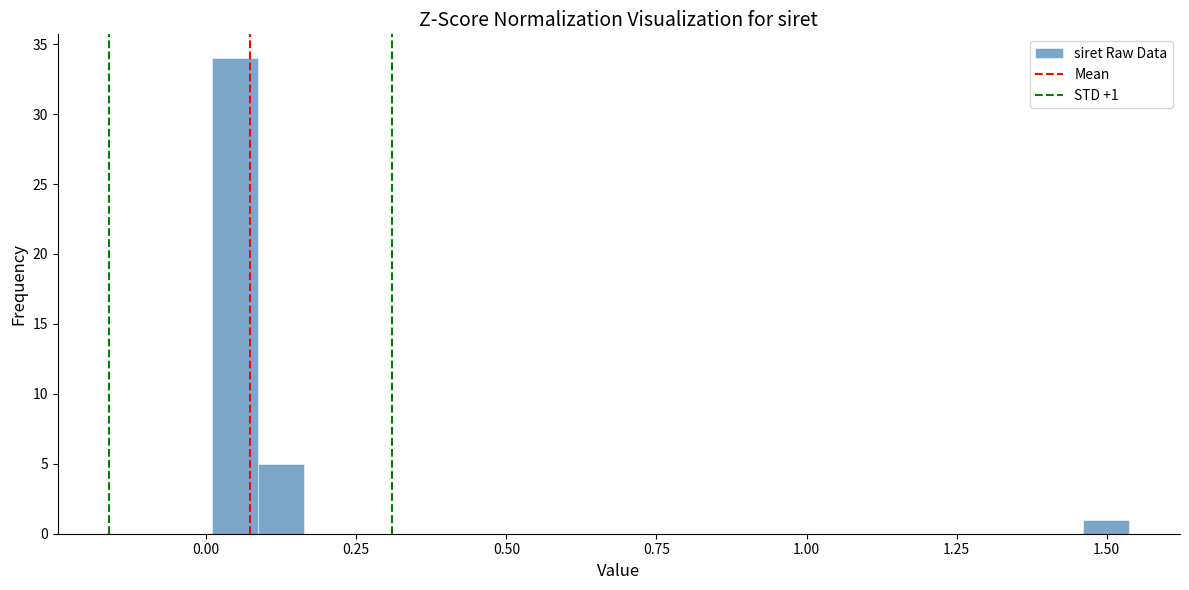

Read against the x-axis, roughly where is the centre of the tallest bar?

0.05